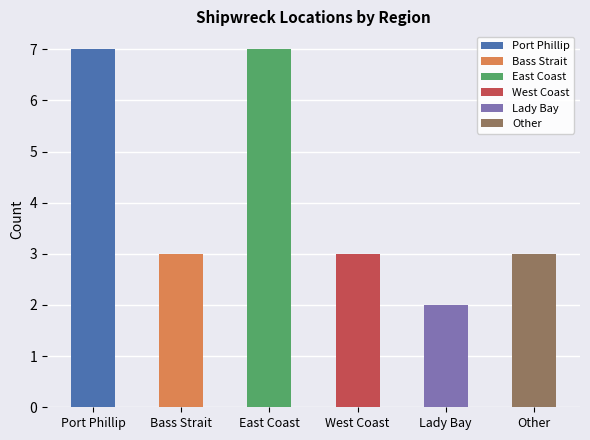

Which label corresponds to the smallest value in the chart?

Lady Bay